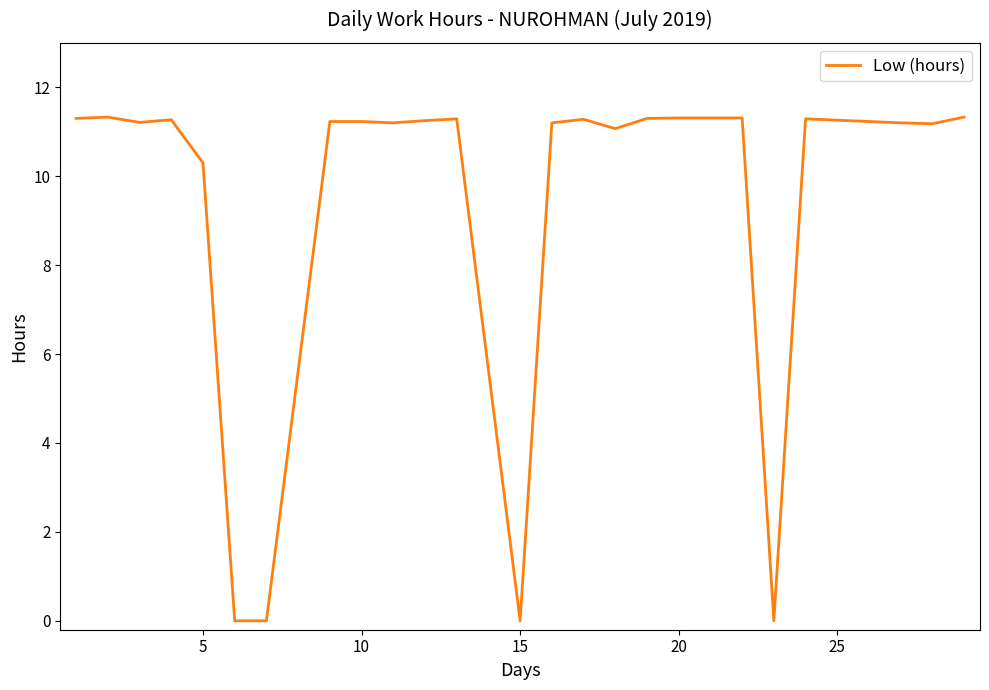

What is the maximum value shown in the chart?

11.3